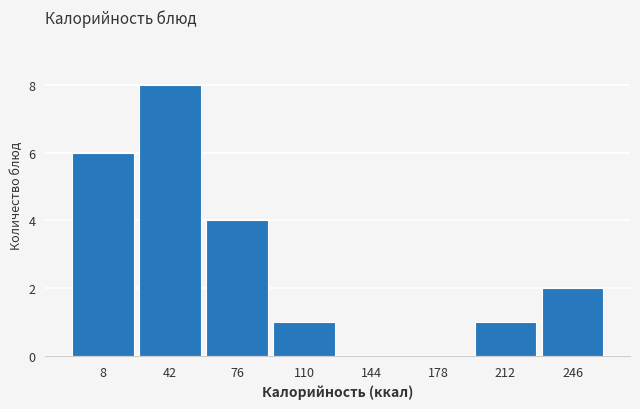

Reading left to right, transcribe all the data shown in this chart.

8=6	42=8	76=4	110=1	144=0	178=0	212=1	246=2